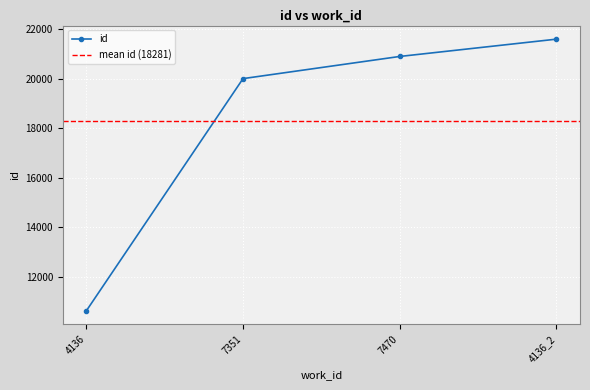

Which category has the lowest value across all series?

4136